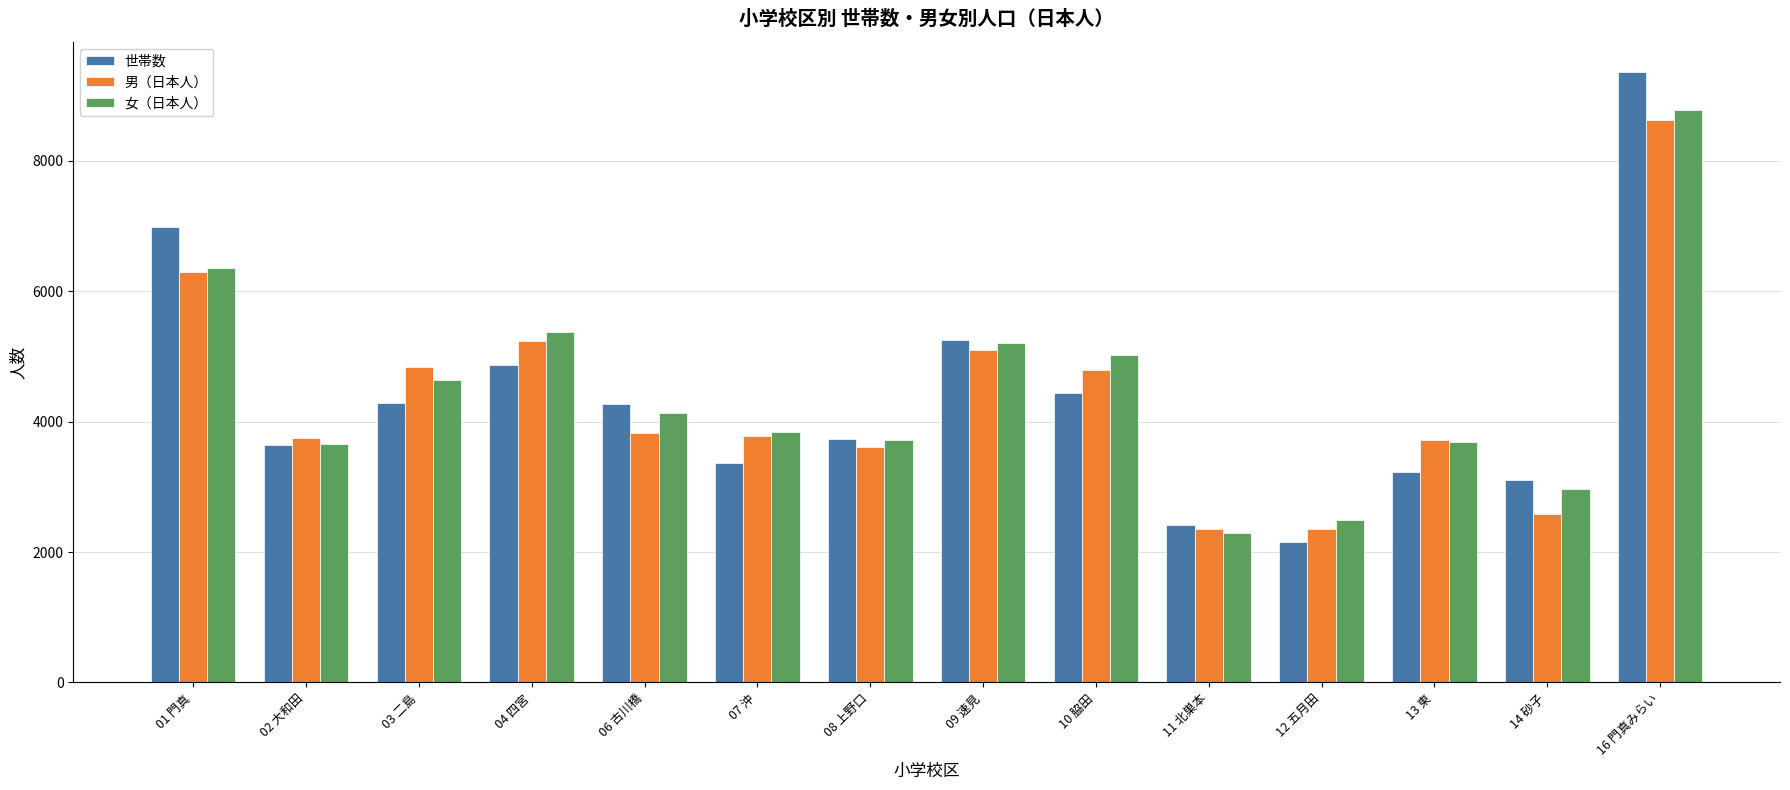

What is the minimum value shown in the chart?

2152